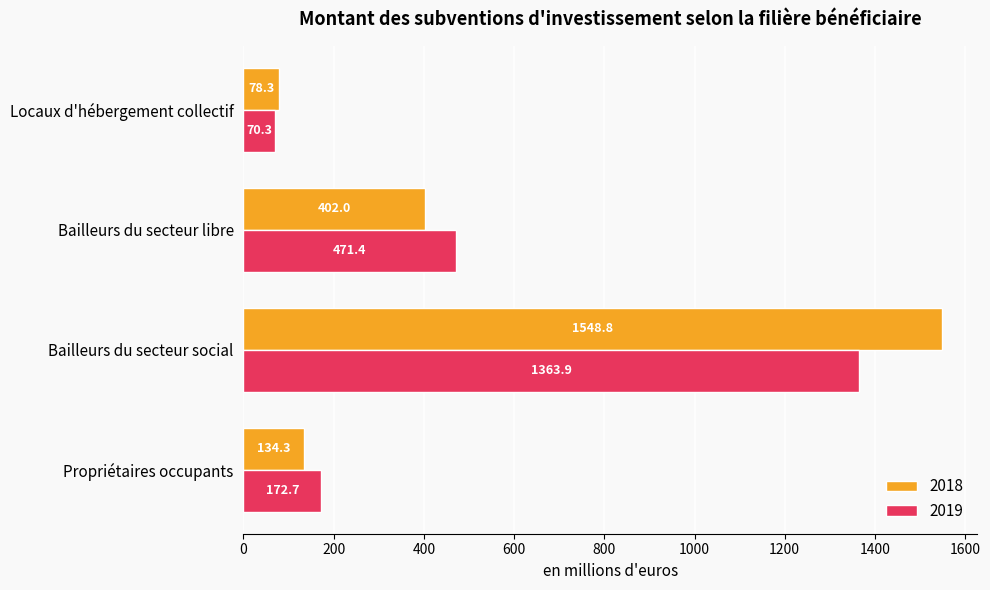

Between Bailleurs du secteur libre and Locaux d'hébergement collectif, which series saw the biggest shift?

2019